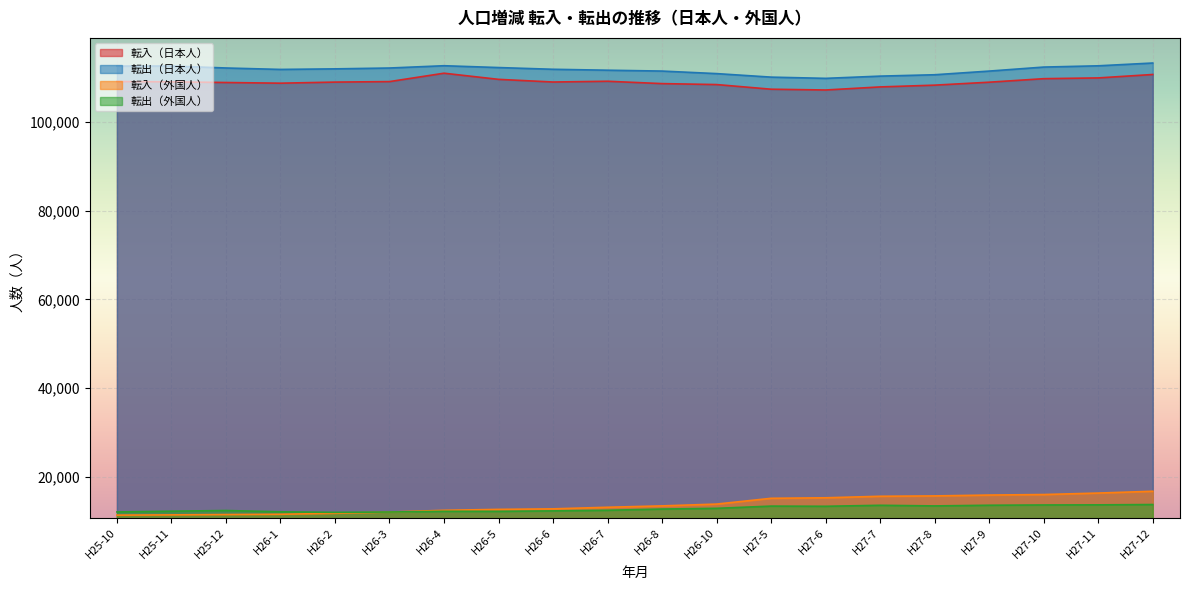

Rank the series at H27-12 from highest to lowest value.

転出（日本人）, 転入（日本人）, 転入（外国人）, 転出（外国人）